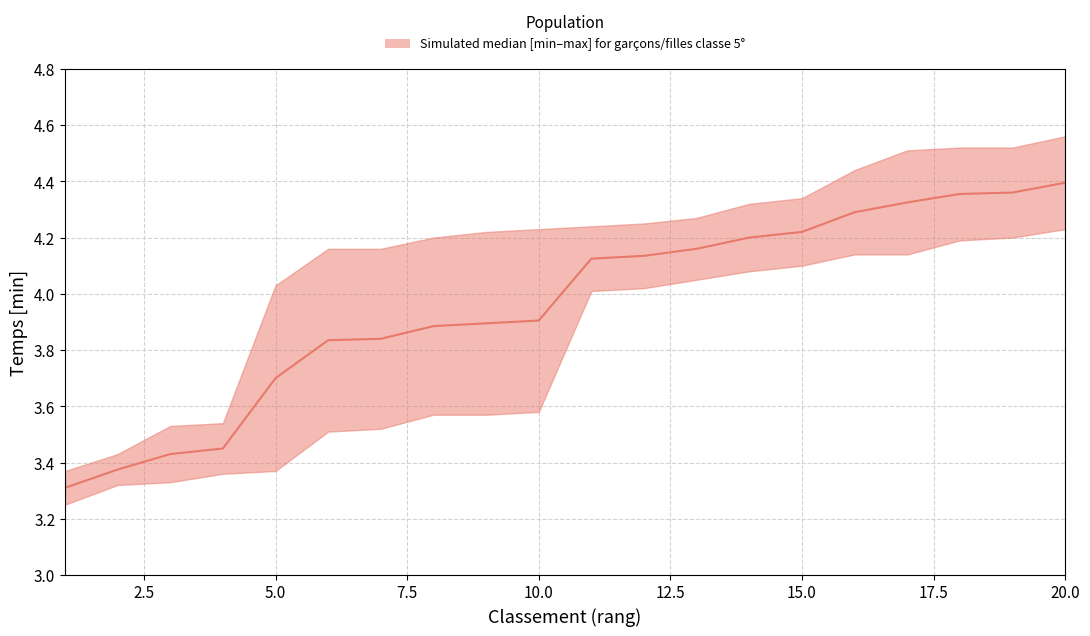

Reading right to left, transcribe all the data shown in this chart.

4.4	4.4	4.4	4.3	4.3	4.2	4.2	4.2	4.1	4.1	3.9	3.9	3.9	3.8	3.8	3.7	3.5	3.4	3.4	3.3